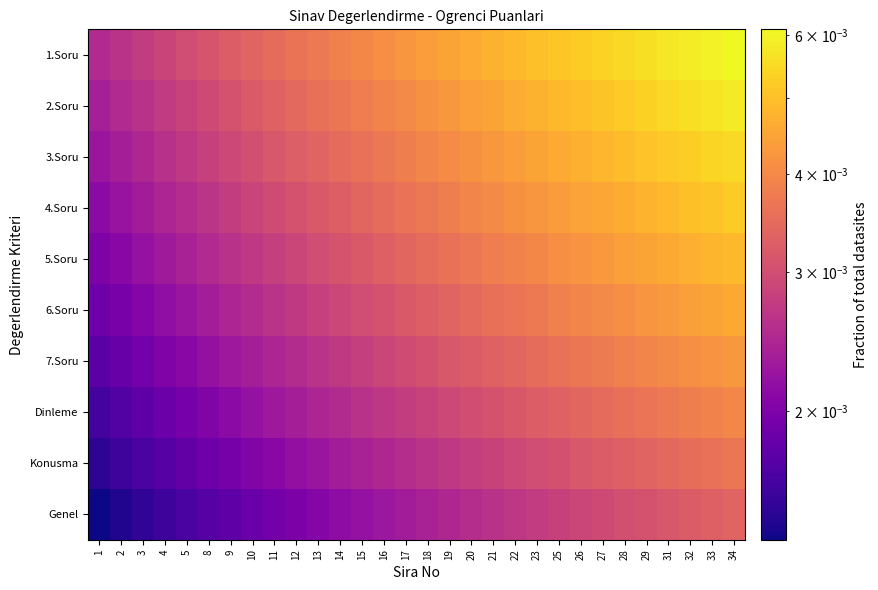

Which category has the lowest value across all series?

1